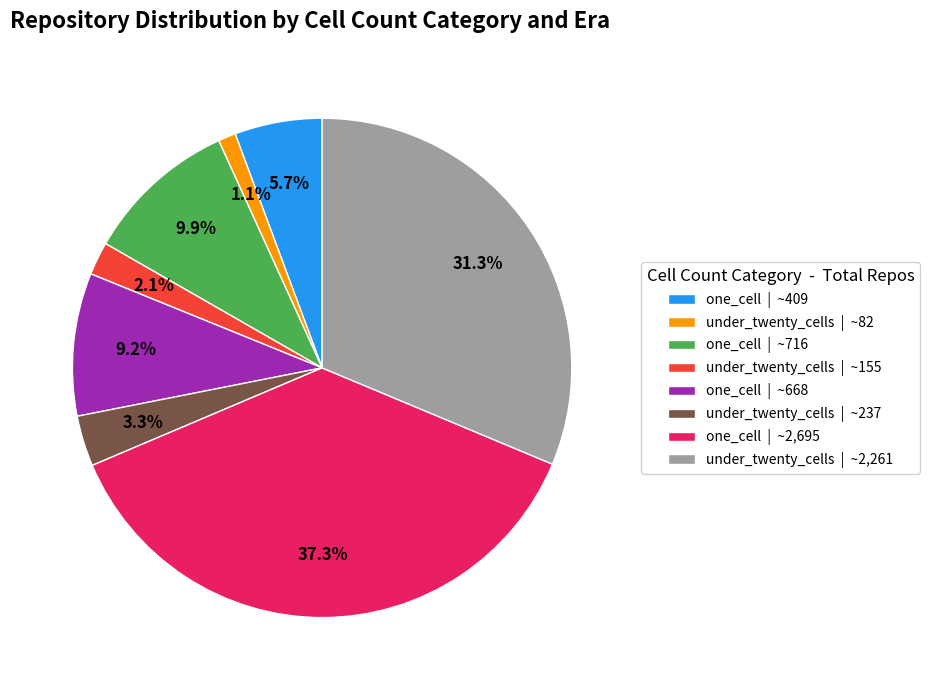

Which has a higher value, one_cell | ~668 or one_cell | ~2,695?

one_cell | ~2,695